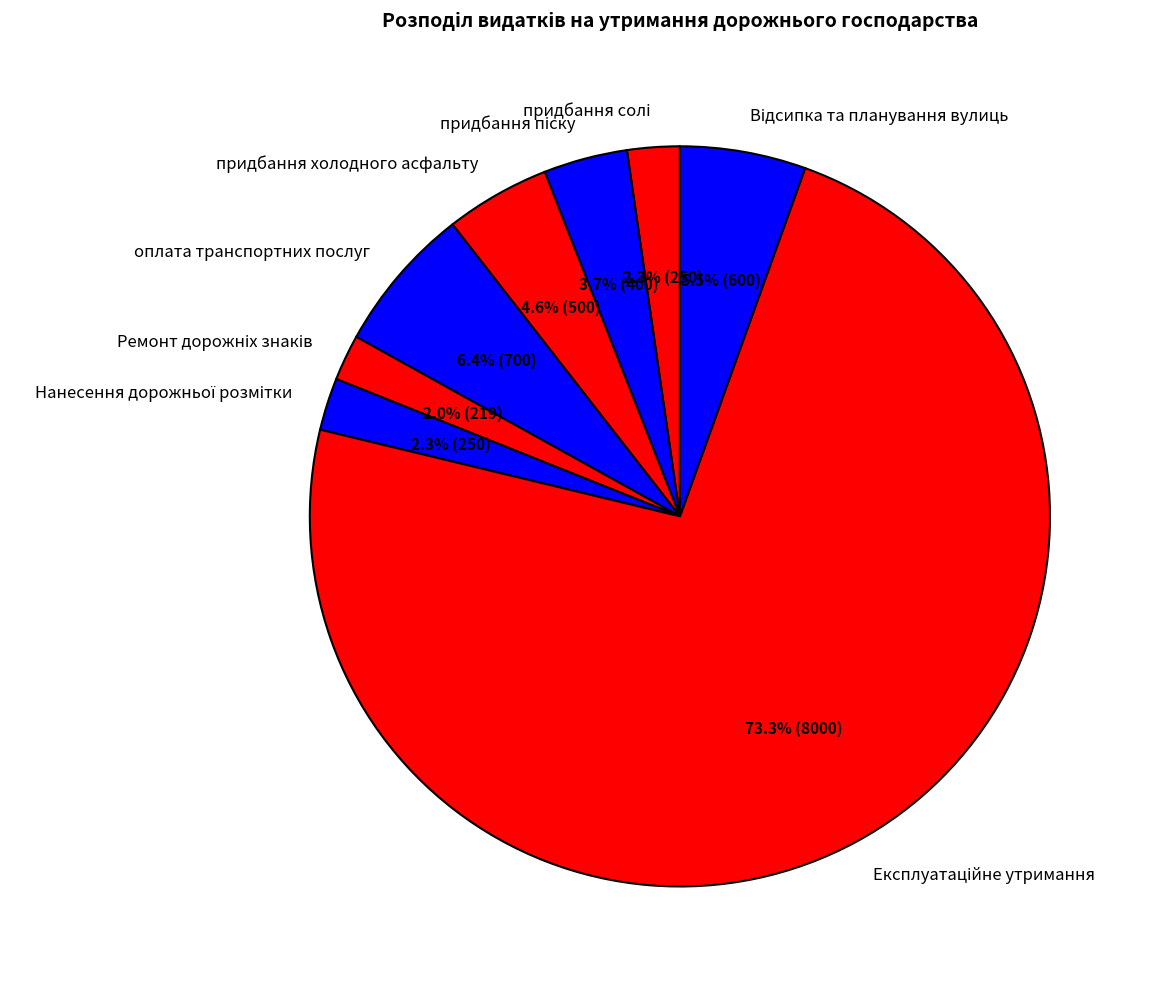

Is there a majority slice in this chart?

Yes